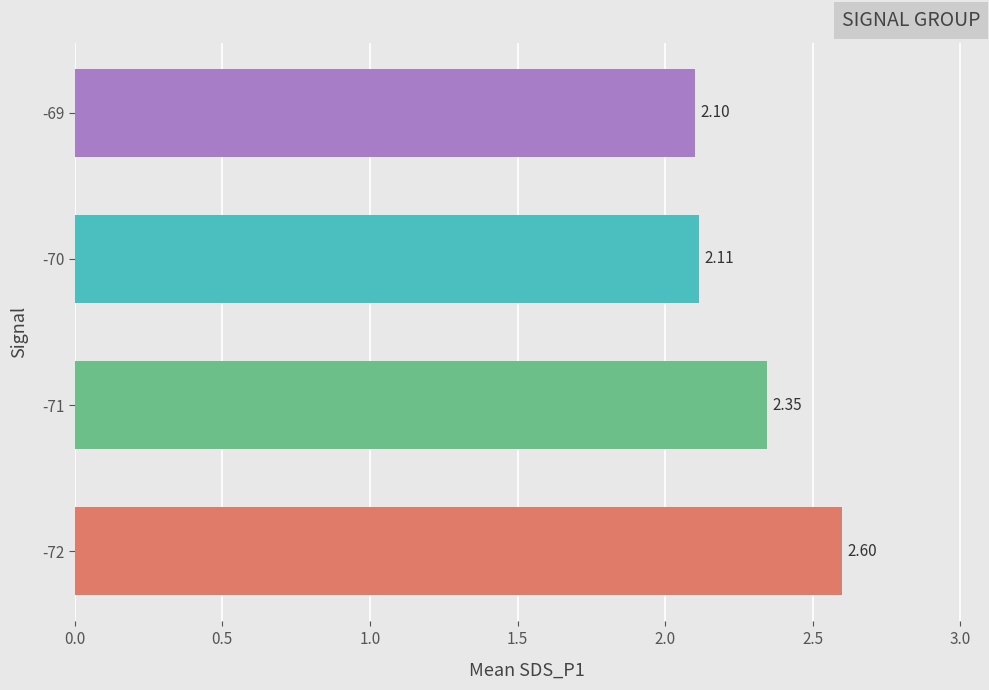

List the labels in order of value, smallest first.

-69, -70, -71, -72